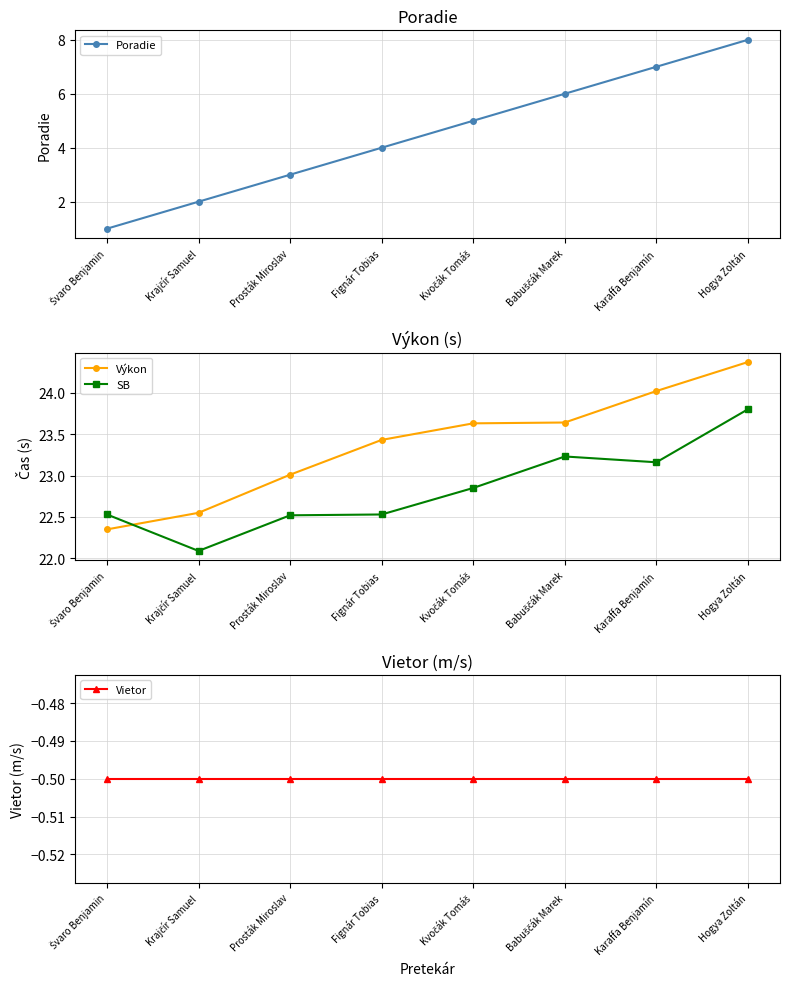

Does the chart have visible grid lines?

Yes